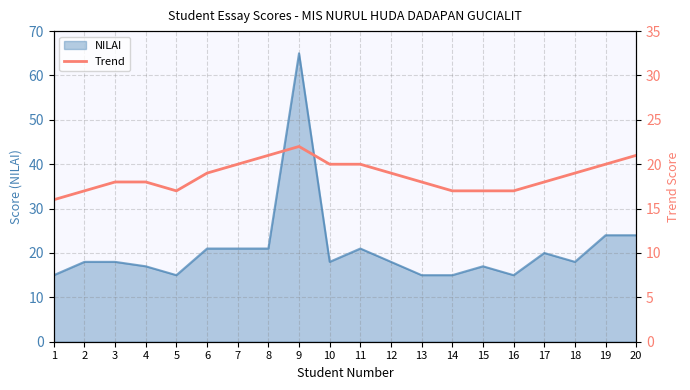

Count the values in the range 17 to 20.

16